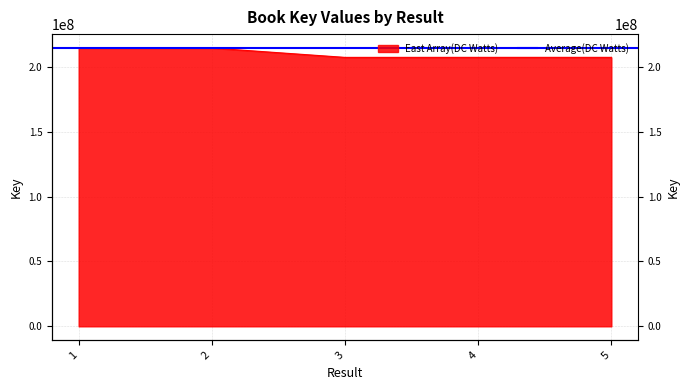

What is the difference between the second highest and minimum values?

7214628